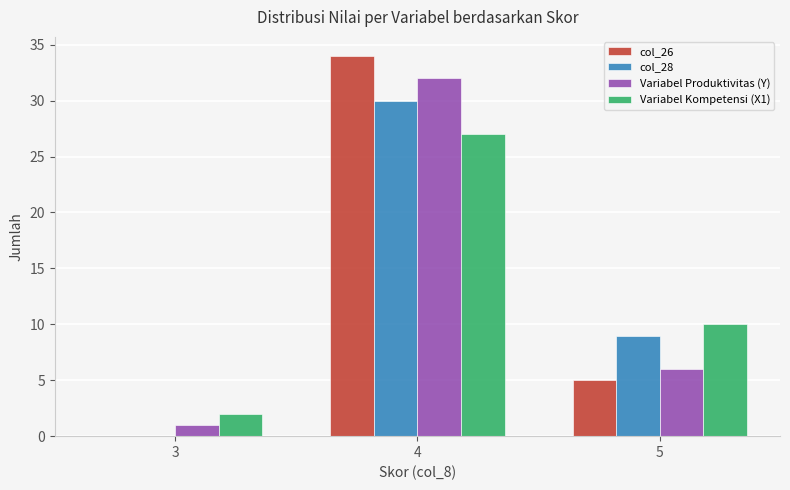

Is it true that Variabel Kompetensi (X1) equals 27 at 4?

True